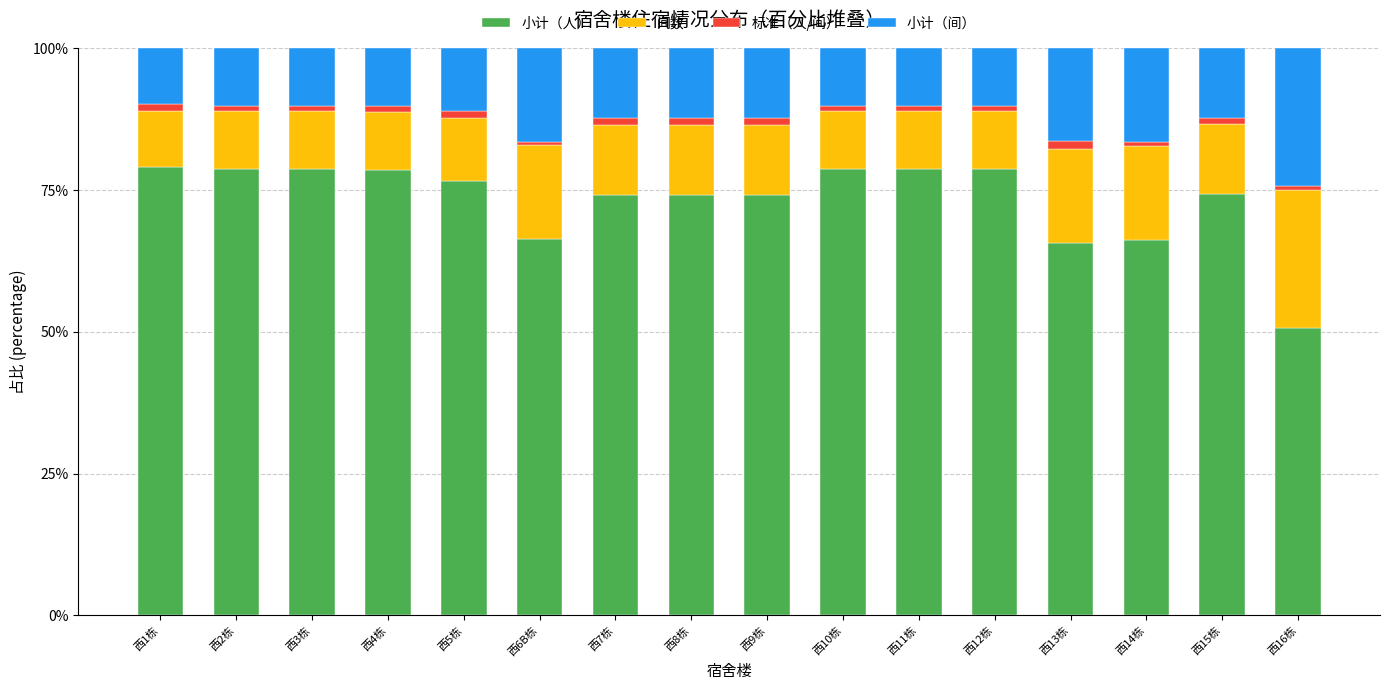

Are the bars grouped side by side (vs. stacked)?

No